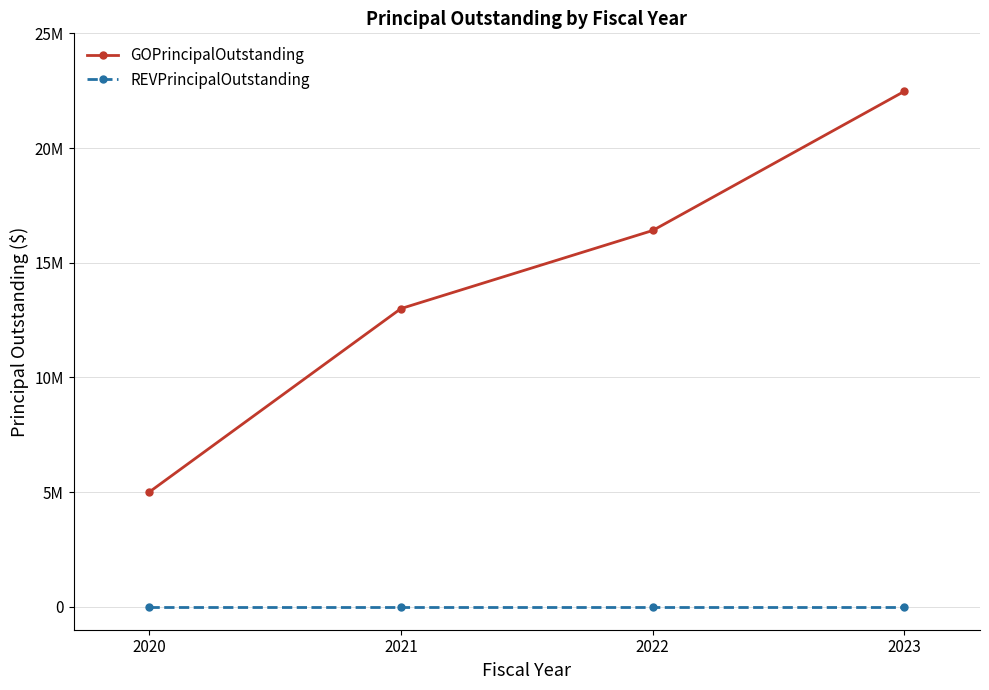

At how many categories does at least one series exceed 16989749?

1